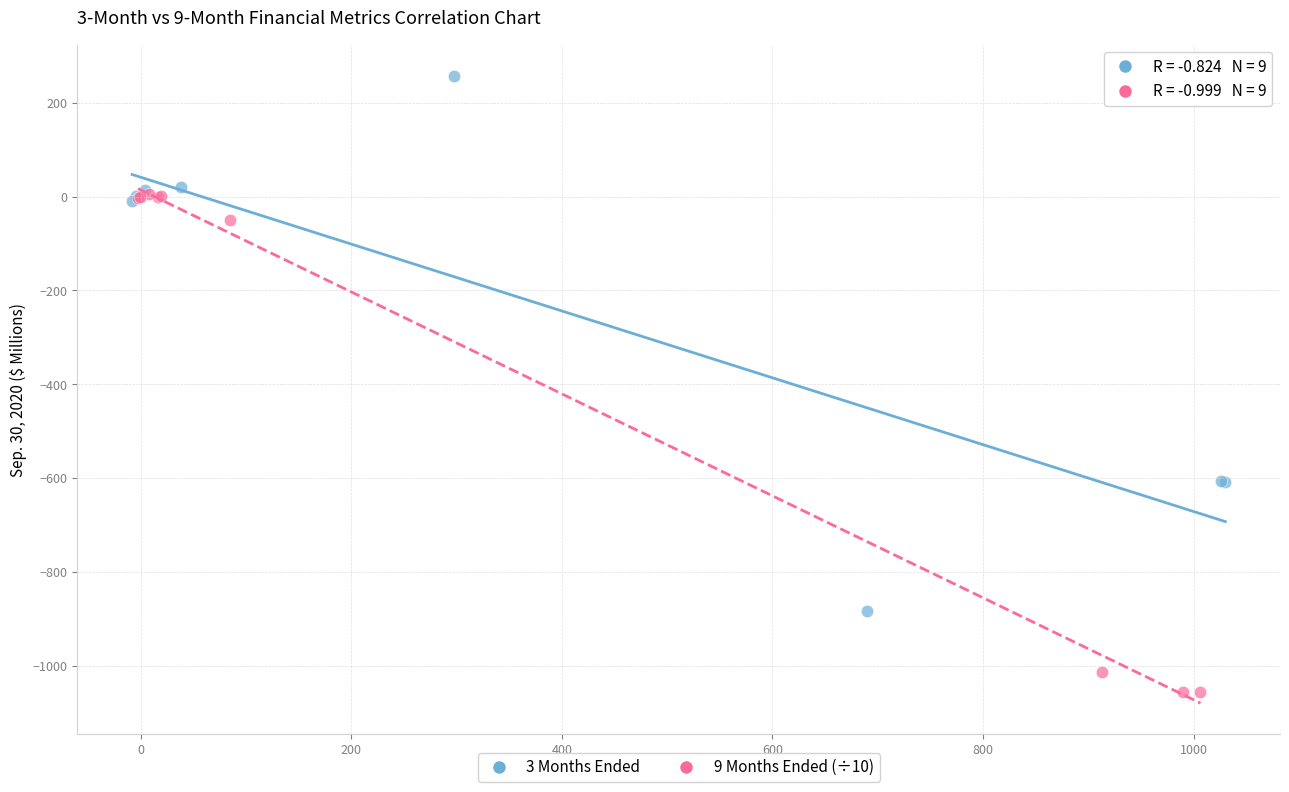

Which series reaches the minimum Y coordinate?

9 Months Ended (÷10)